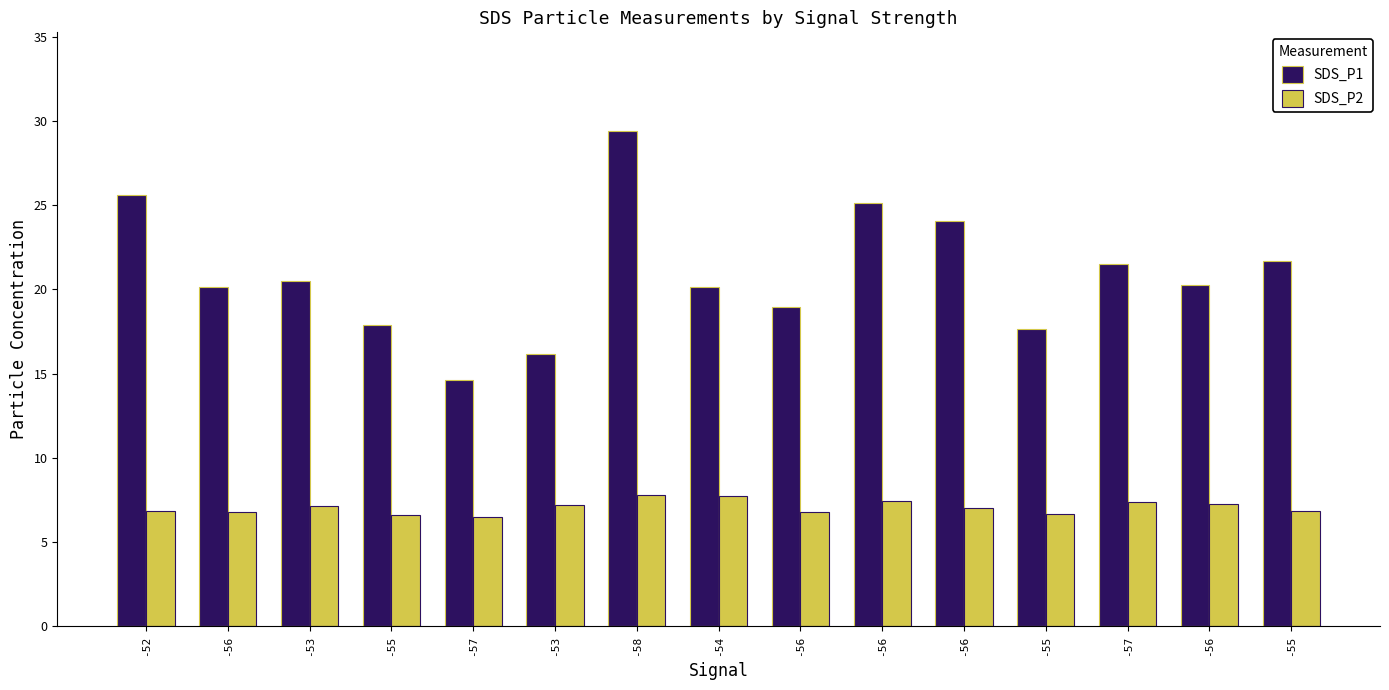

What is the spread (max minus min) of values at -57?

8.1